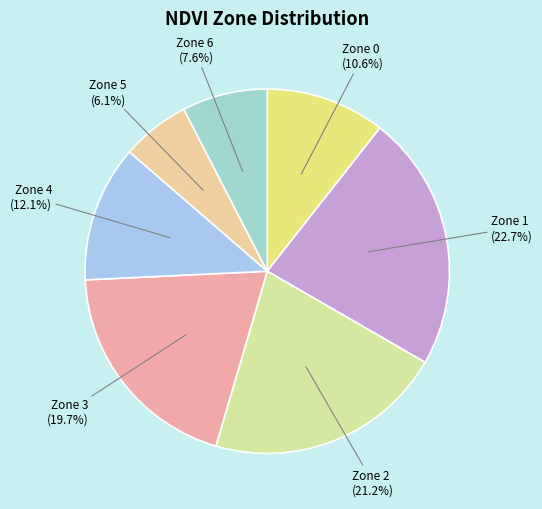

Is there any slice that represents more than half of the pie?

No